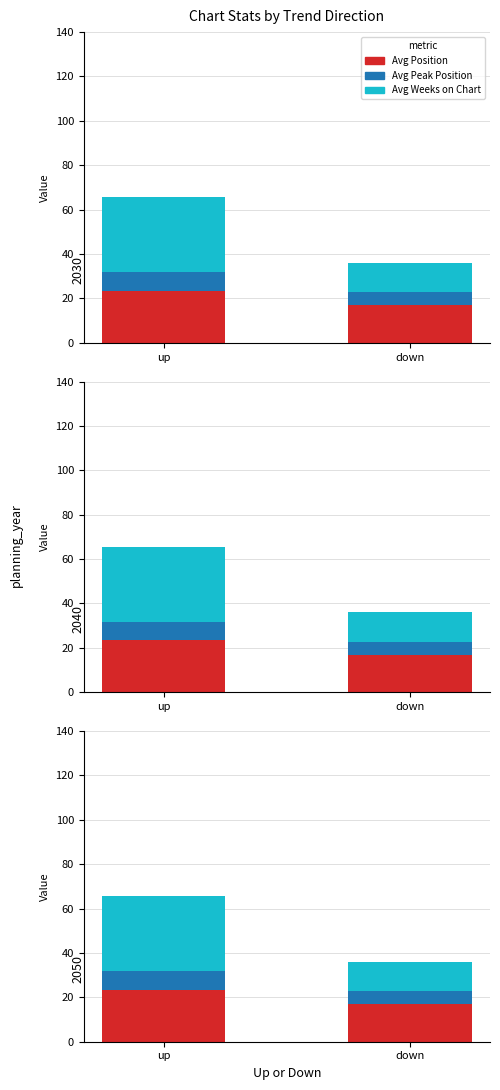

Rank the series by their maximum value, from highest to lowest.

Avg Weeks on Chart, Avg Position, Avg Peak Position